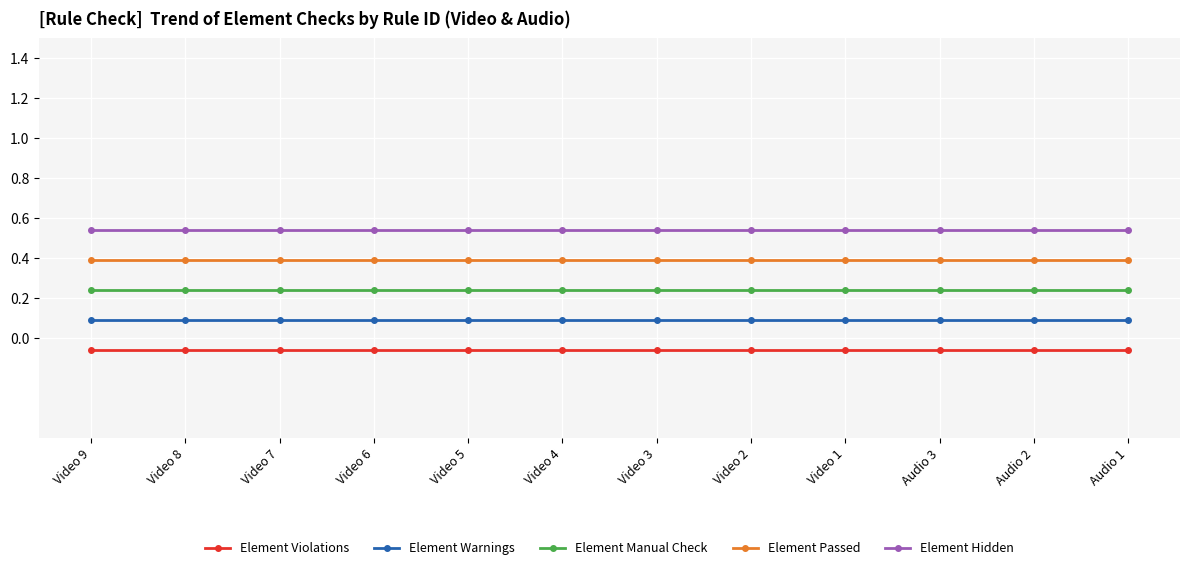

Rank the series by their average value, from lowest to highest.

Element Violations, Element Warnings, Element Manual Check, Element Passed, Element Hidden